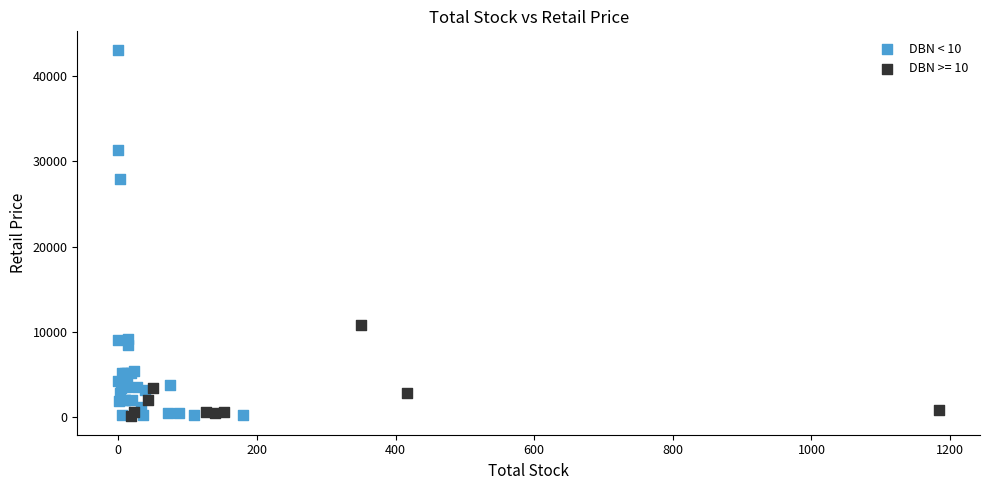

Which series contains the highest Y value?

DBN < 10